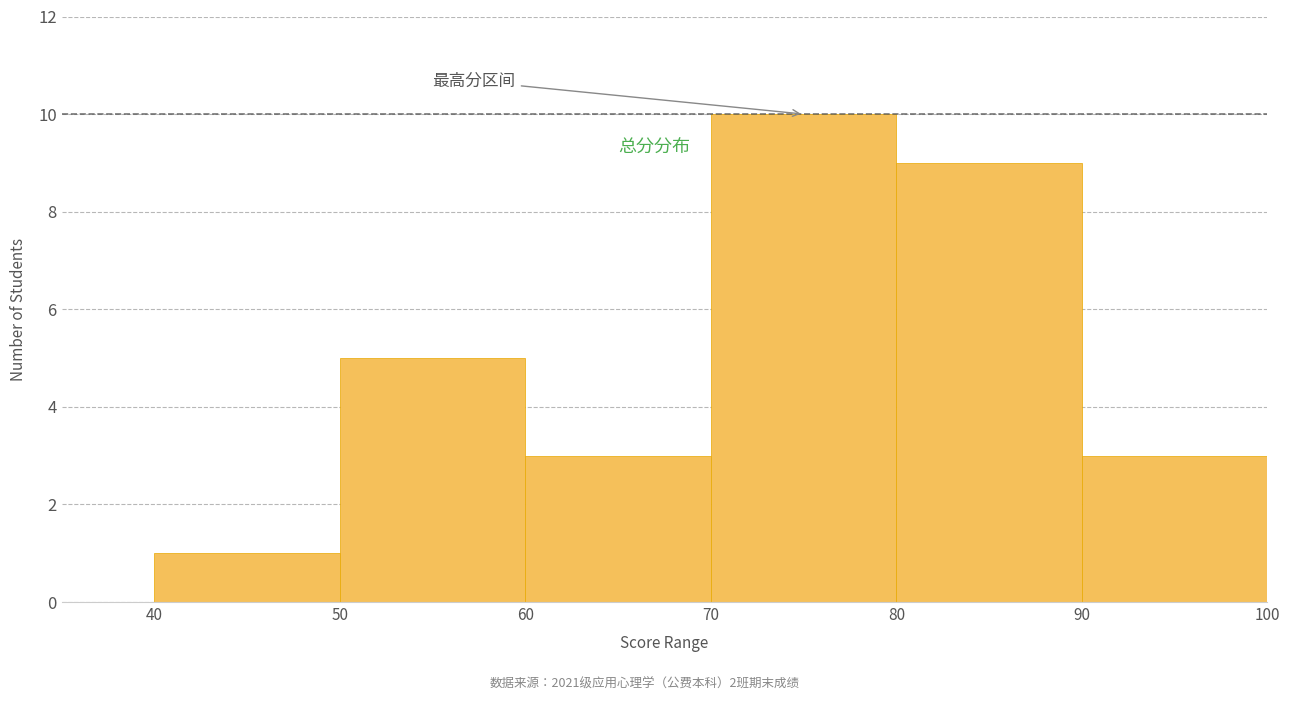

Which range on the x-axis has the tallest bar?

70 to 80